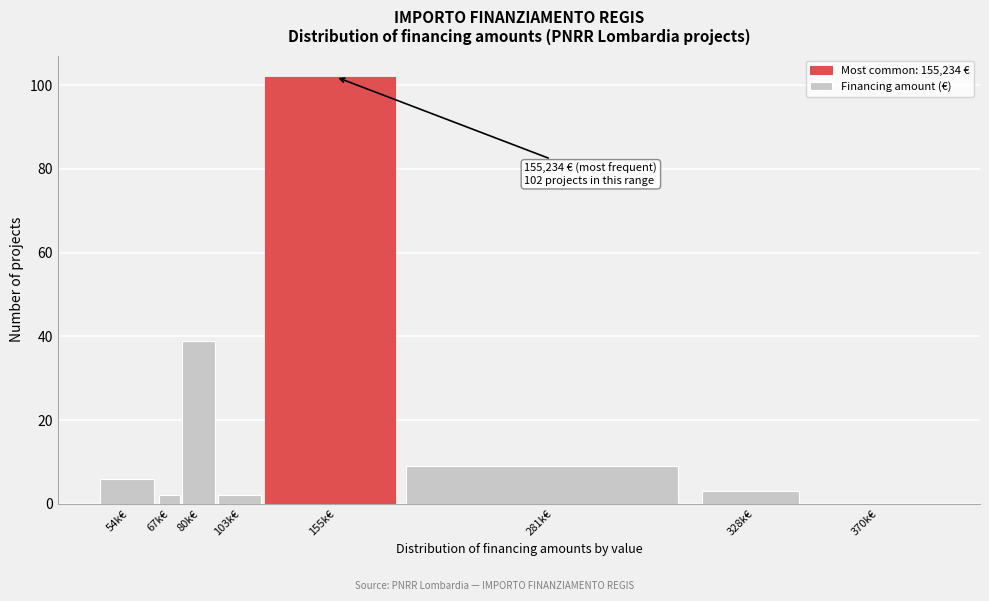

Reading left to right, extract all data points from this chart.

54k€=6	67k€=2	80k€=39	103k€=2	155k€=102	281k€=9	328k€=3	370k€=0